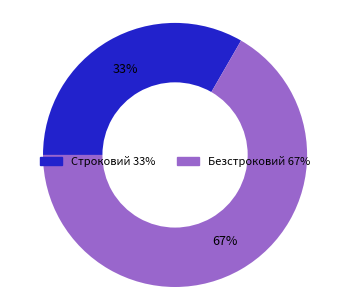

To the nearest percent, what is the average slice percentage?

50%